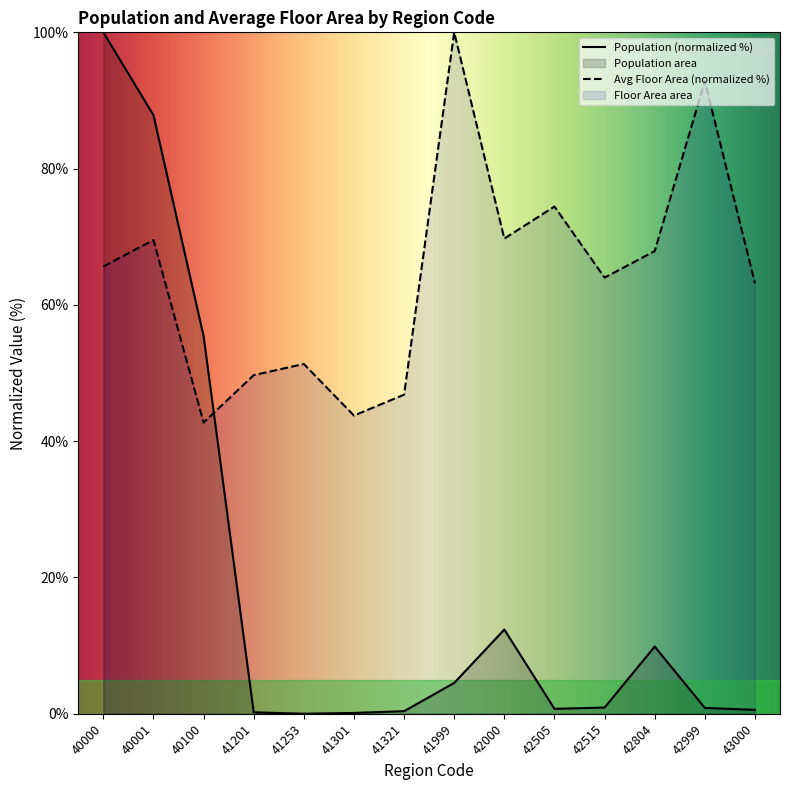

What is the difference between the Population values at 42804 and 40001?

78.0